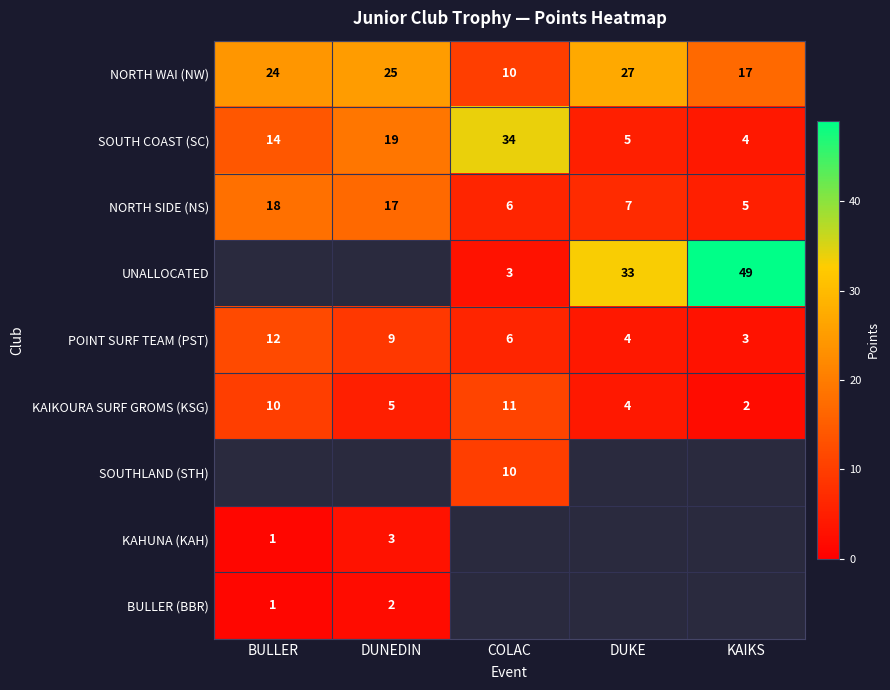

What is the difference between the highest and lowest values at DUNEDIN?

23.0